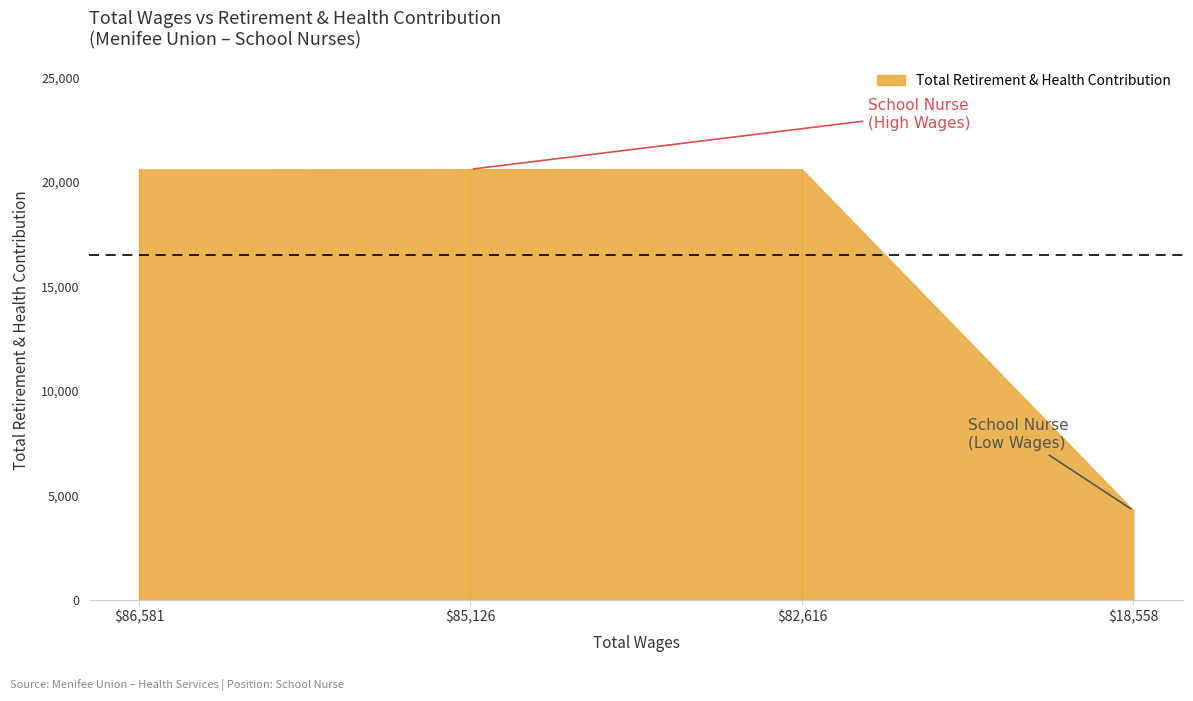

List the labels in order of value, smallest first.

18558.0, 86581.0, 82616.0, 85126.0